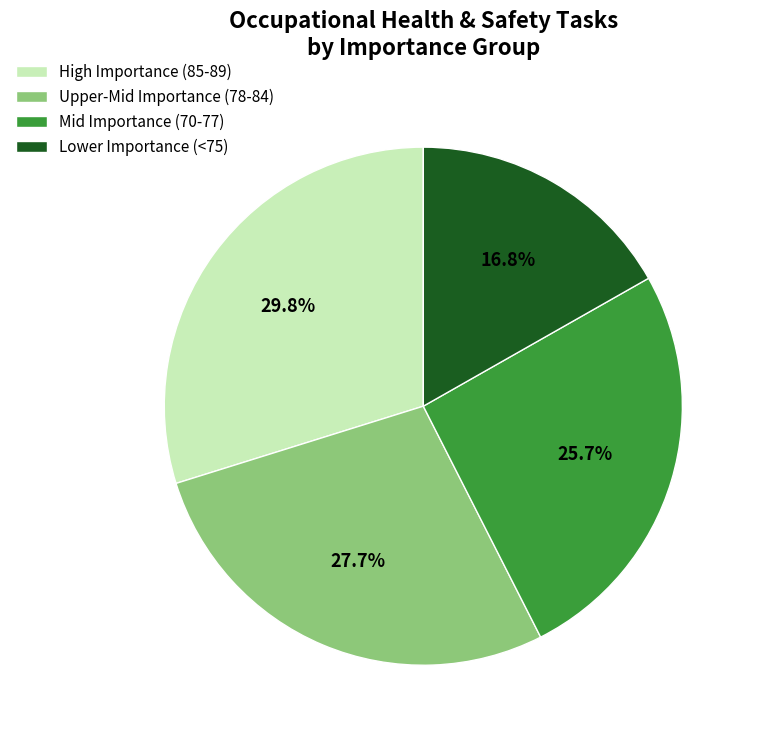

Rank the categories by value from lowest to highest.

Lower Importance (<75), Mid Importance (70-77), Upper-Mid Importance (78-84), High Importance (85-89)